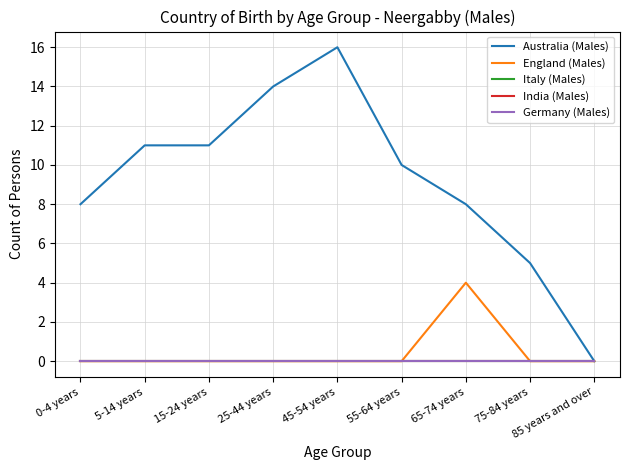

Is this an area chart (filled region under the line)?

No